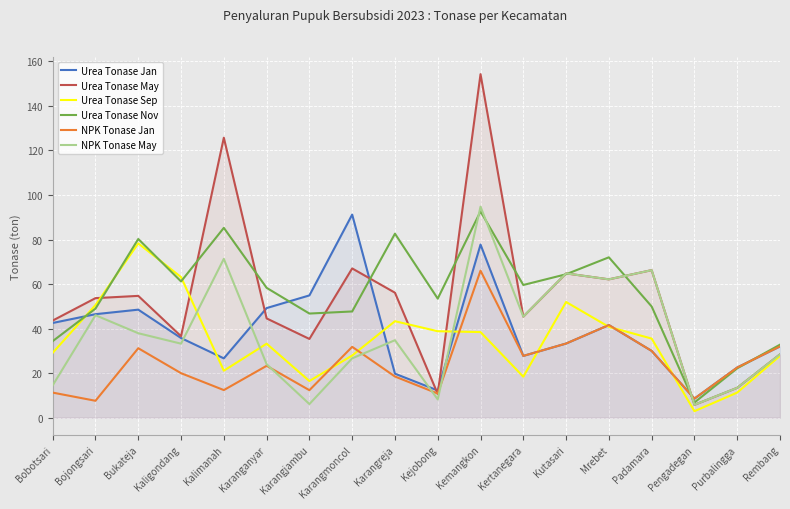

Which series has the largest range (max minus min)?

Urea Tonase May